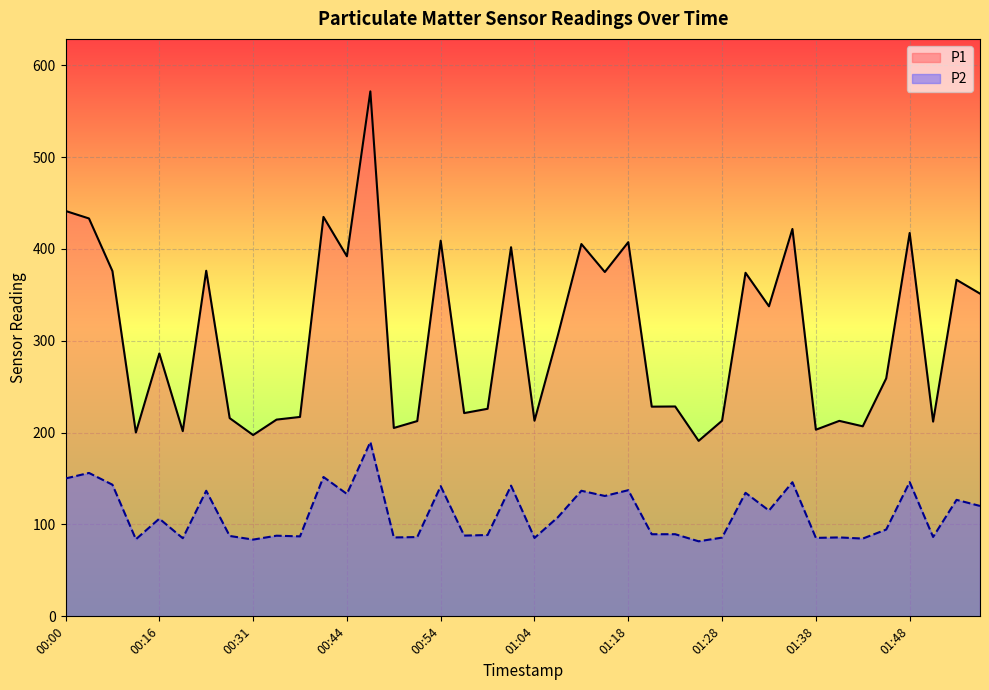

True or false: P2 and P1 intersect in this chart.

False